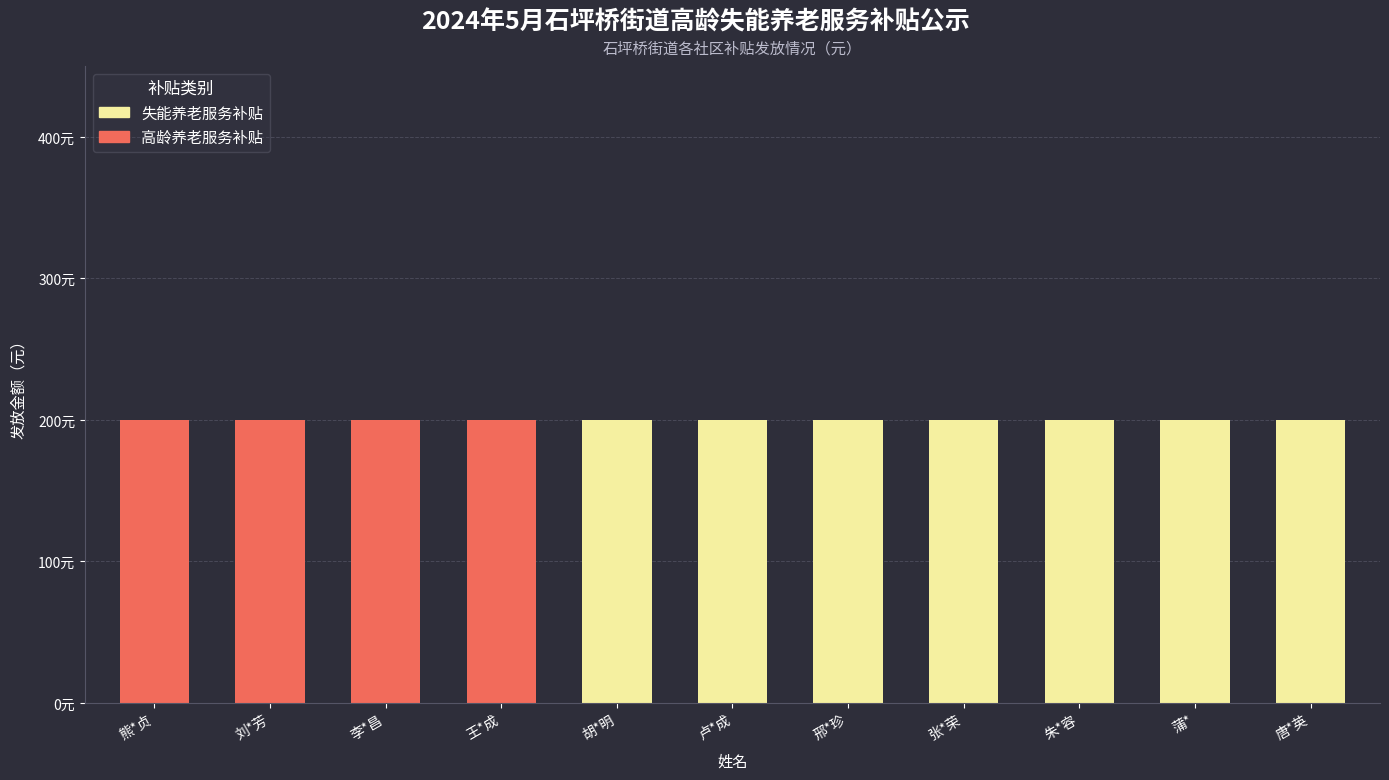

Are the bars horizontal?

No